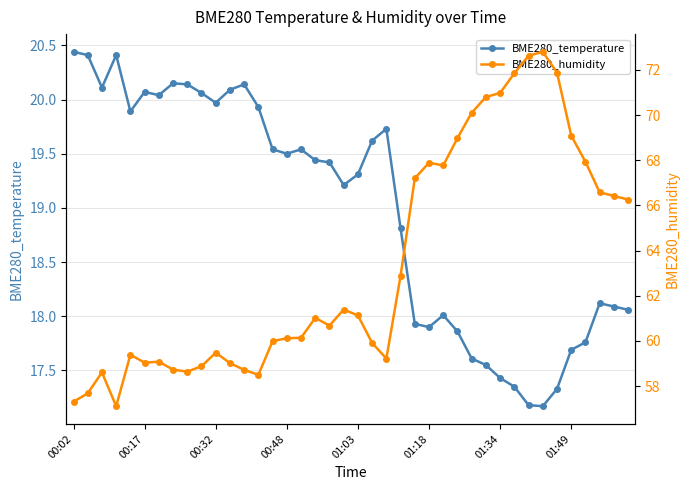

What are all the series names shown in the legend?

BME280_temperature, BME280_humidity